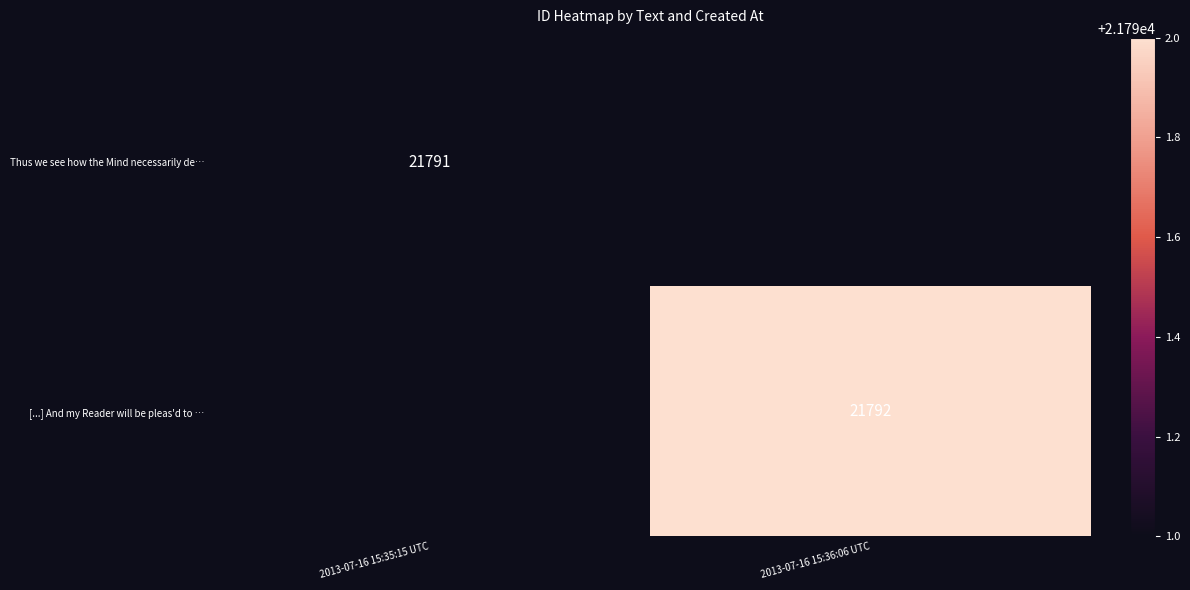

How many data points does each series have?

2